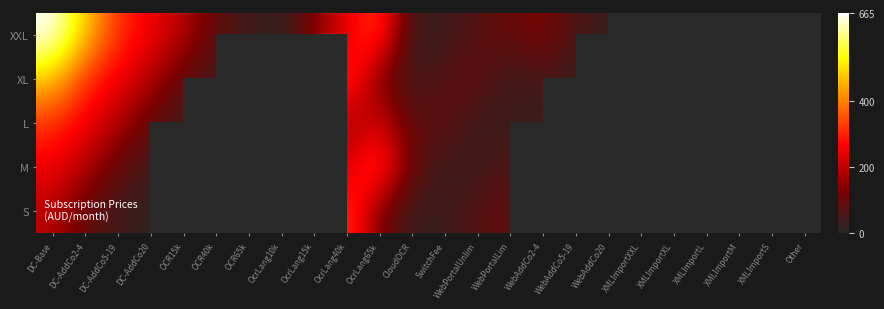

At how many categories does at least one series exceed 453?

2